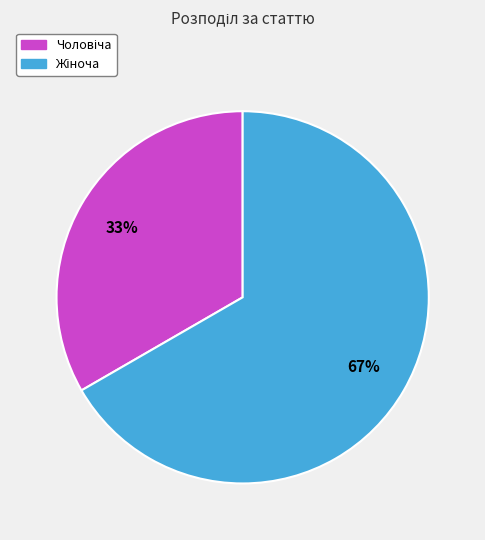

To the nearest percent, what is the average slice percentage?

50%